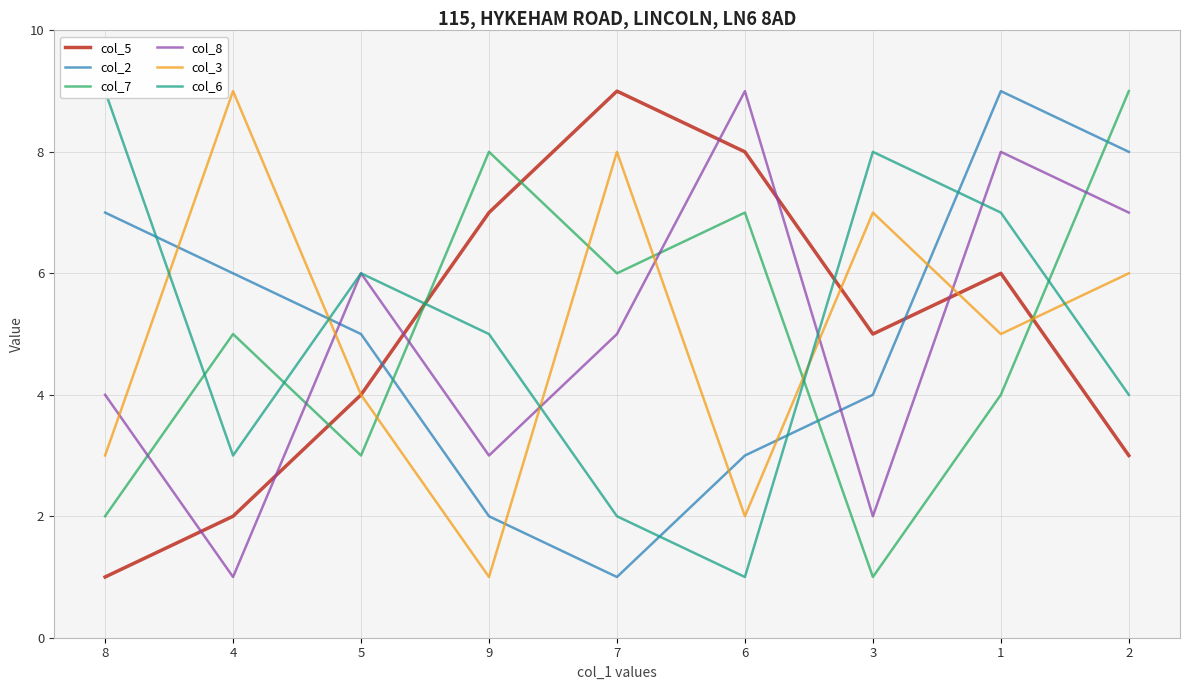

Is the value of col_2 at 9 greater than the value of col_5 at 2?

No